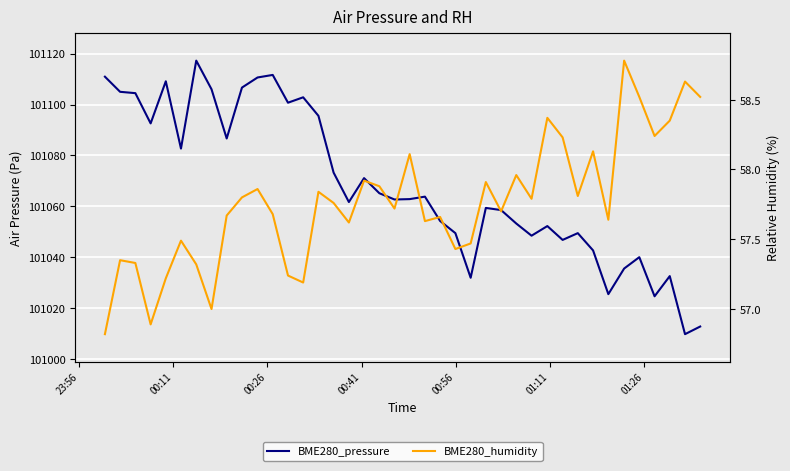

What is the difference between the second highest and second lowest values in the BME280_pressure series?

98.9